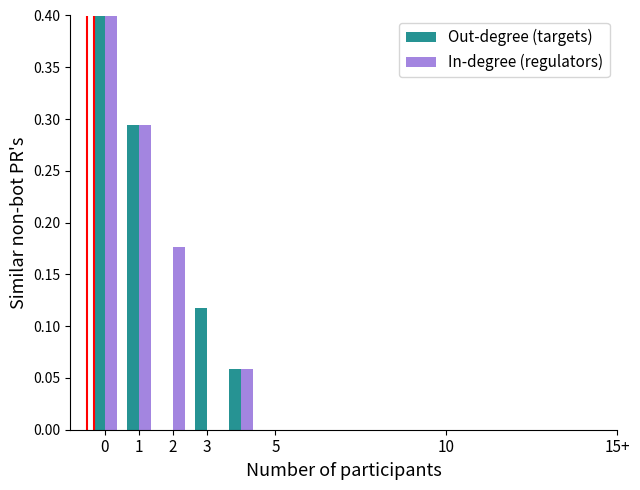

List the series in order of their peak value, highest first.

Out-degree (targets), In-degree (regulators)